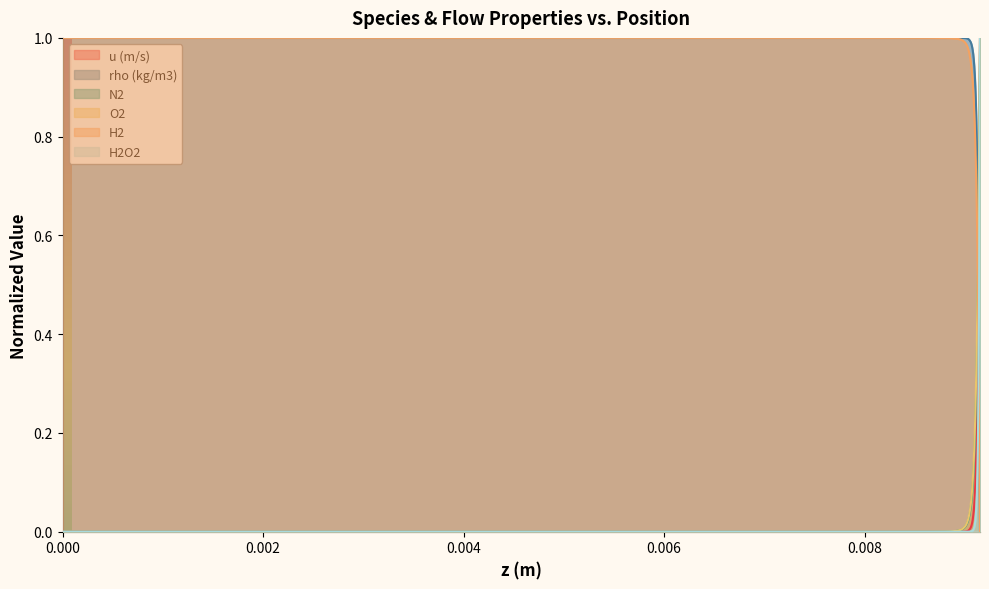

At how many categories does at least one series exceed 0?

40